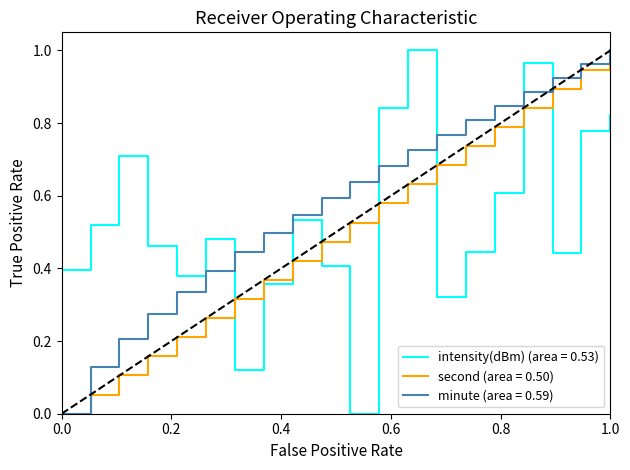

True or false: intensity(dBm) (area = 0.53) and minute (area = 0.59) cross at least once.

True